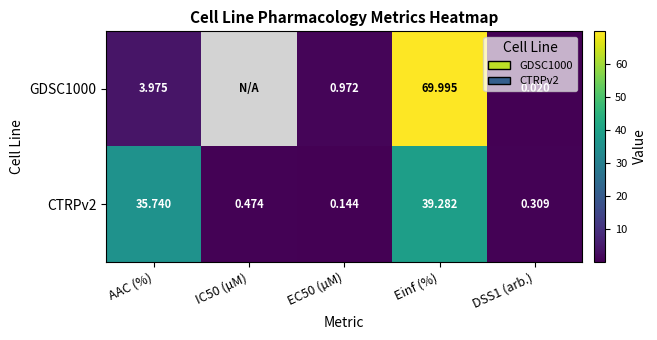

What is the spread (max minus min) of values at Einf (%)?

30.7